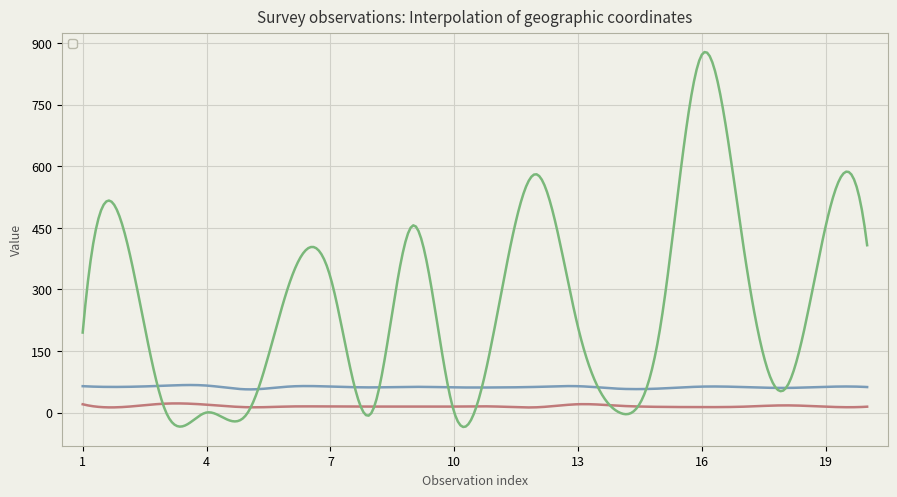

Which category has the highest value in the _geopoint_test_longitude series?

3